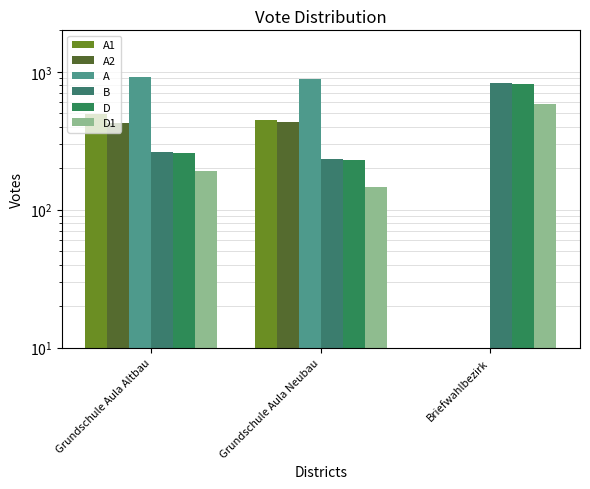

What is the difference between the A2 values at Grundschule Aula Neubau and Briefwahlbezirk?

434.0